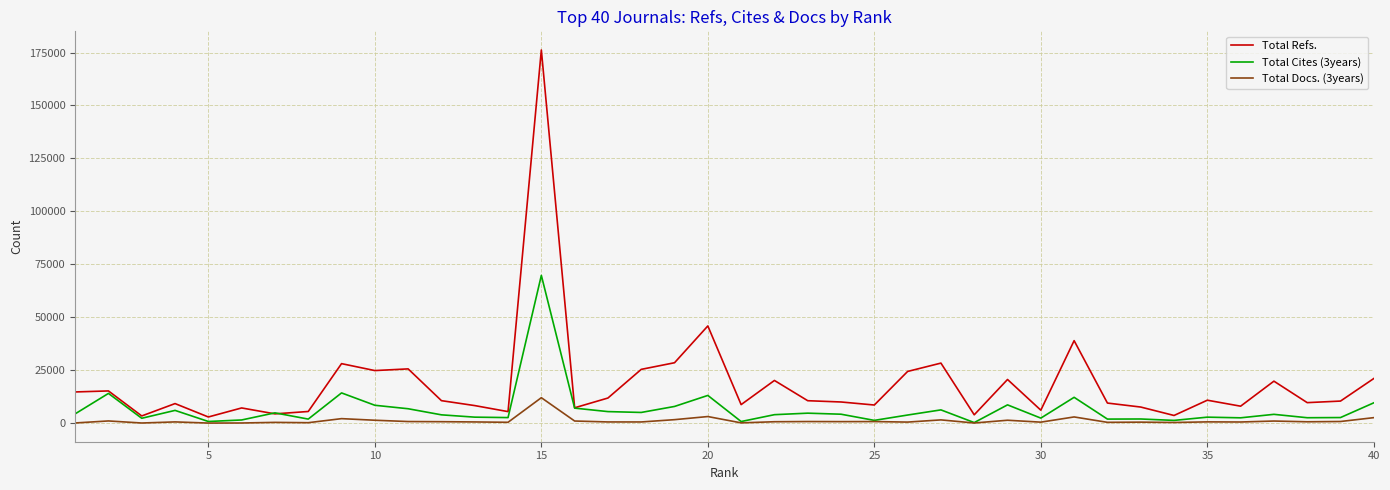

Does the chart have visible grid lines?

Yes